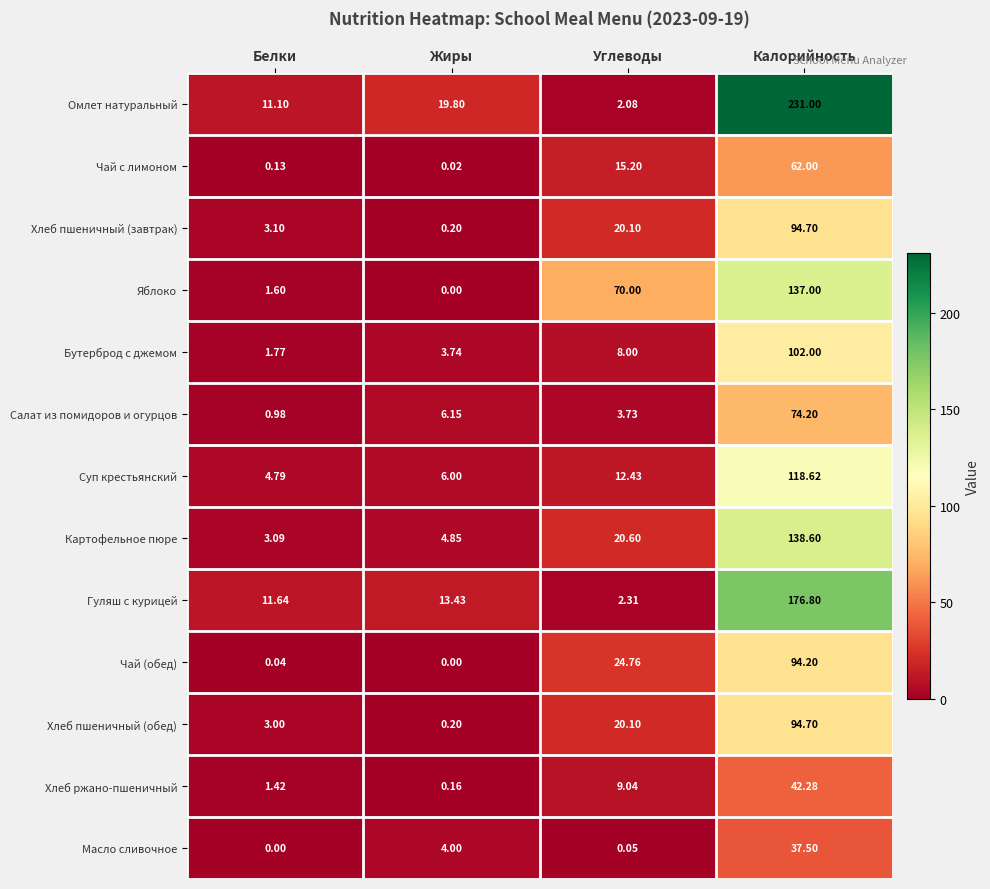

At which category is the sum across all series the highest?

Калорийность